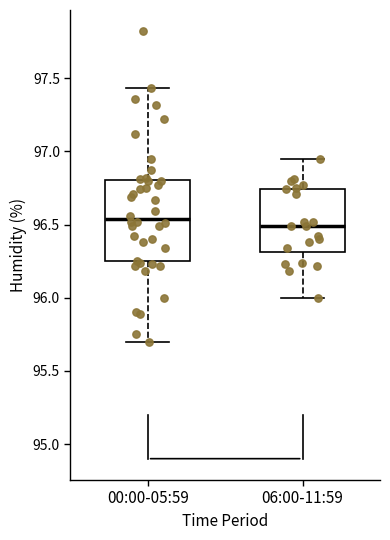

Where is the lower edge of the box for 06:00-11:59 on the y-axis? The values are not printed on the chart, so give them approximately, as read against the axis.

96.30